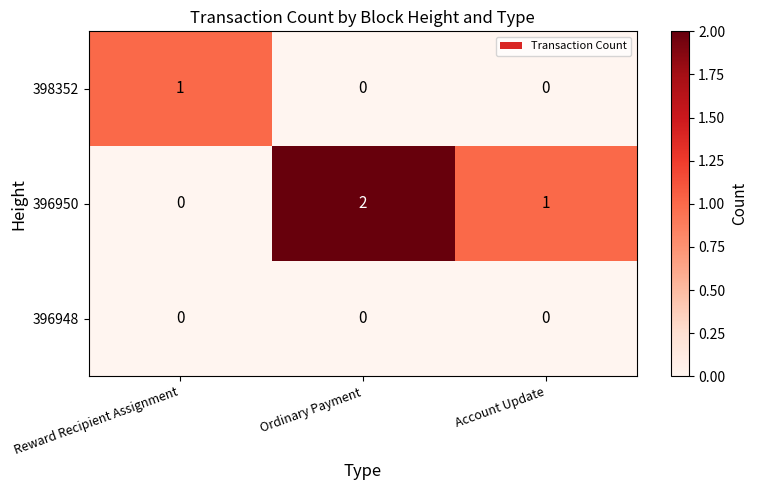

Is it true that 396950 equals 1 at Reward Recipient Assignment?

False